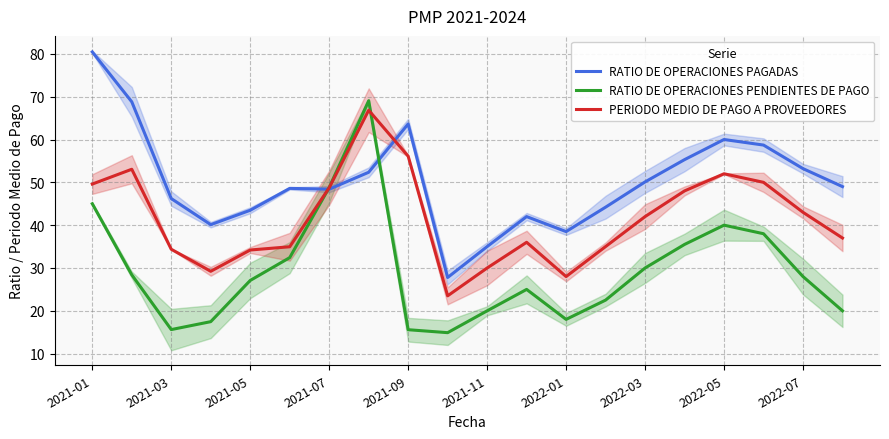

What are all the series names shown in the legend?

RATIO DE OPERACIONES PAGADAS, RATIO DE OPERACIONES PENDIENTES DE PAGO, PERIODO MEDIO DE PAGO A PROVEEDORES